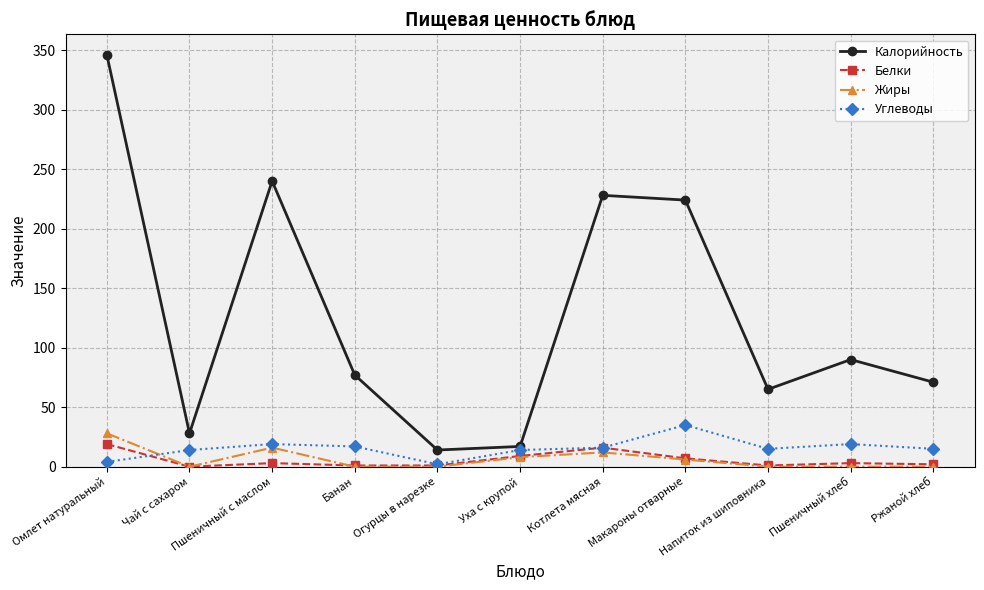

True or false: Углеводы and Калорийность intersect in this chart.

False